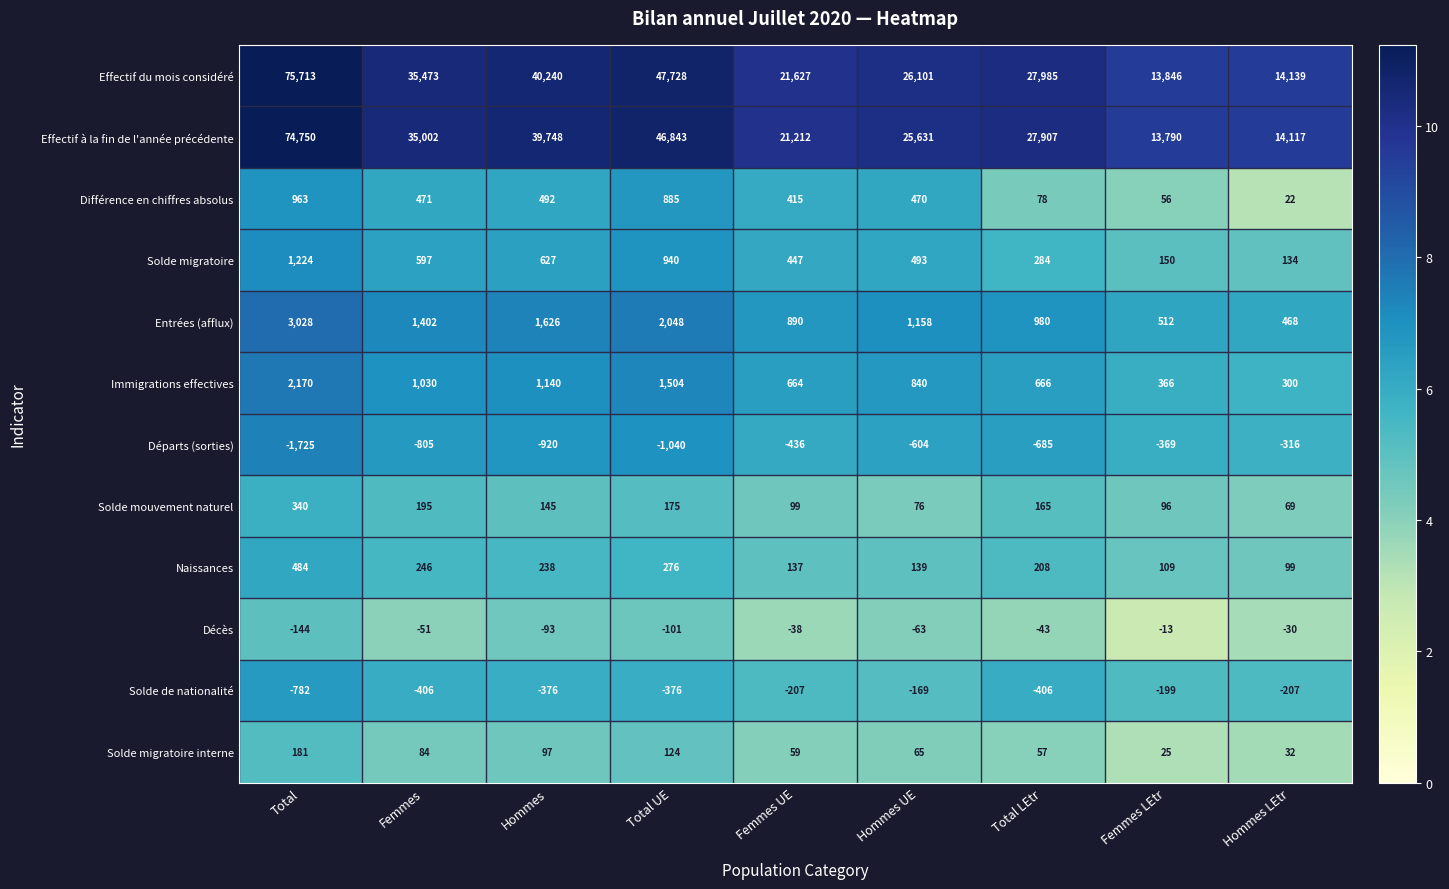

Rank the series at Hommes from highest to lowest value.

Effectif du mois considéré, Effectif à la fin de l'année précédente, Entrées (afflux), Immigrations effectives, Solde migratoire, Différence en chiffres absolus, Naissances, Solde mouvement naturel, Solde migratoire interne, Décès, Solde de nationalité, Départs (sorties)